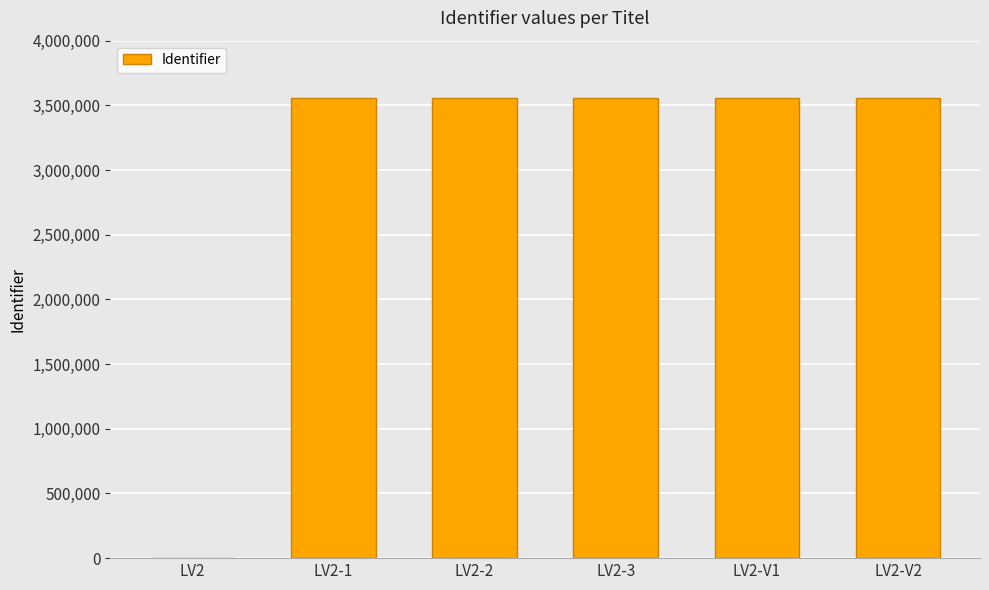

What is the maximum value shown in the chart?

3558946